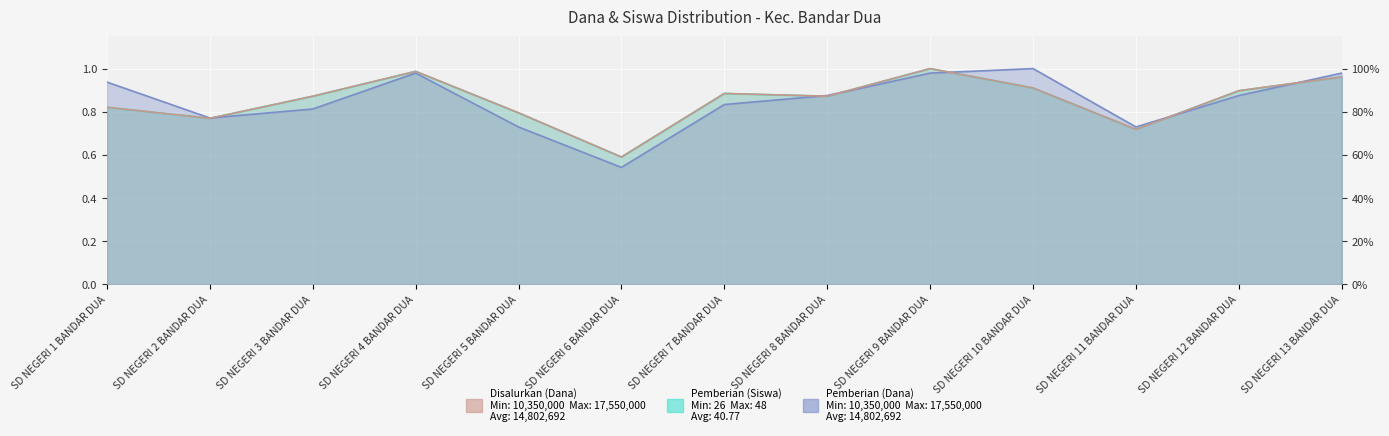

List the series in order of their peak value, lowest first.

Disalurkan (Dana), Pemberian (Siswa), Pemberian (Dana)